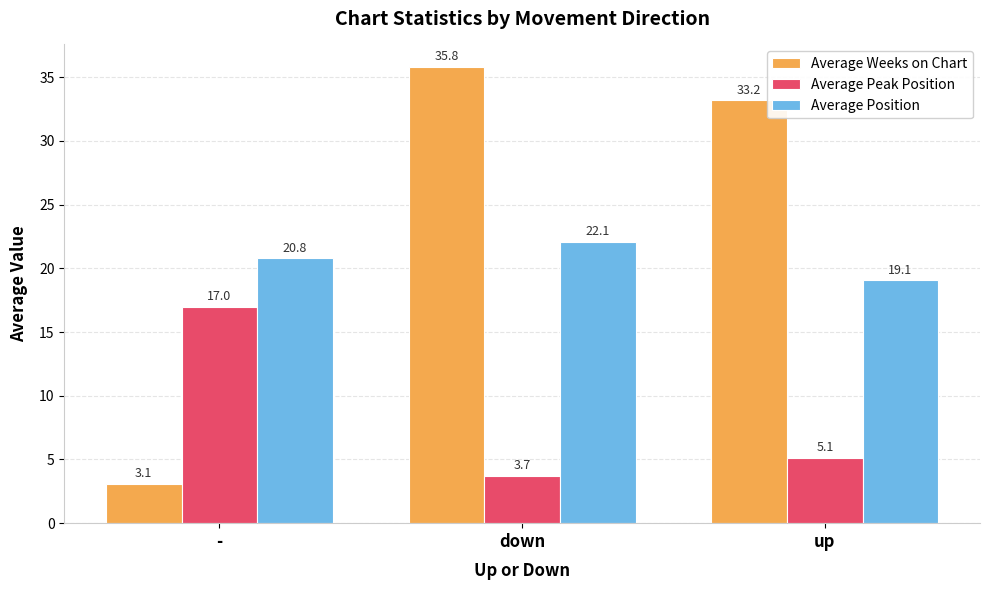

Is the value of Average Weeks on Chart at up greater than the value of Average Position at -?

Yes